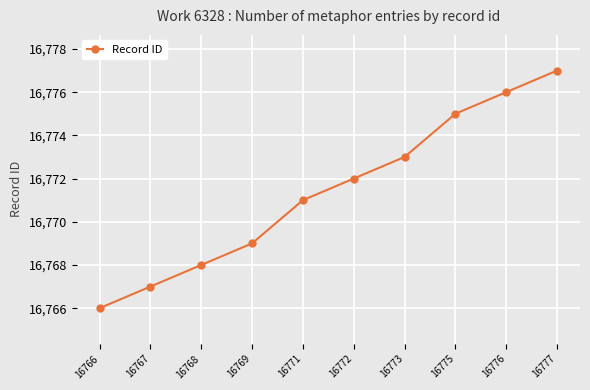

The chart shows a value of 16769 at 16769. True or false?

True